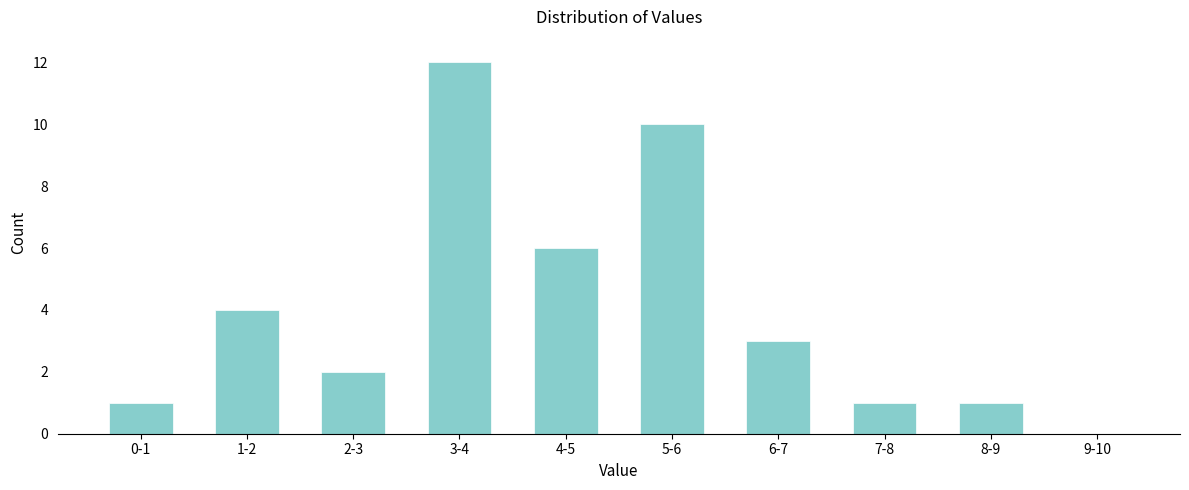

Reading left to right, what are all the values shown in this chart?

0-1=1	1-2=4	2-3=2	3-4=12	4-5=6	5-6=10	6-7=3	7-8=1	8-9=1	9-10=0